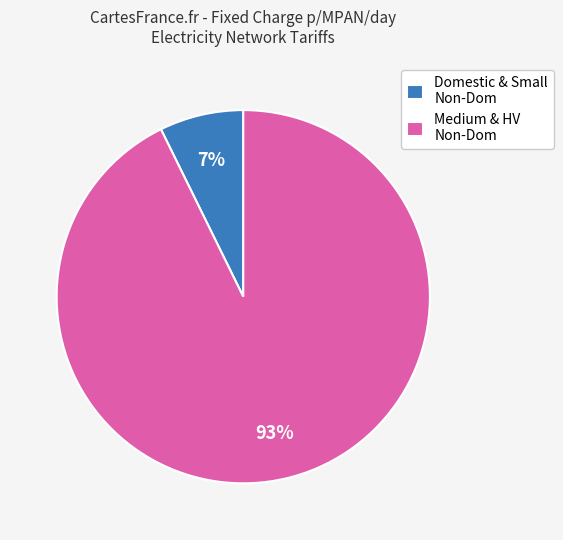

Which has a higher value, Domestic & Small Non-Dom or Medium & HV Non-Dom?

Medium & HV Non-Dom